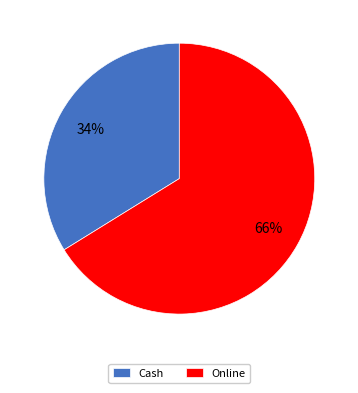

How many slices are in this pie chart?

2